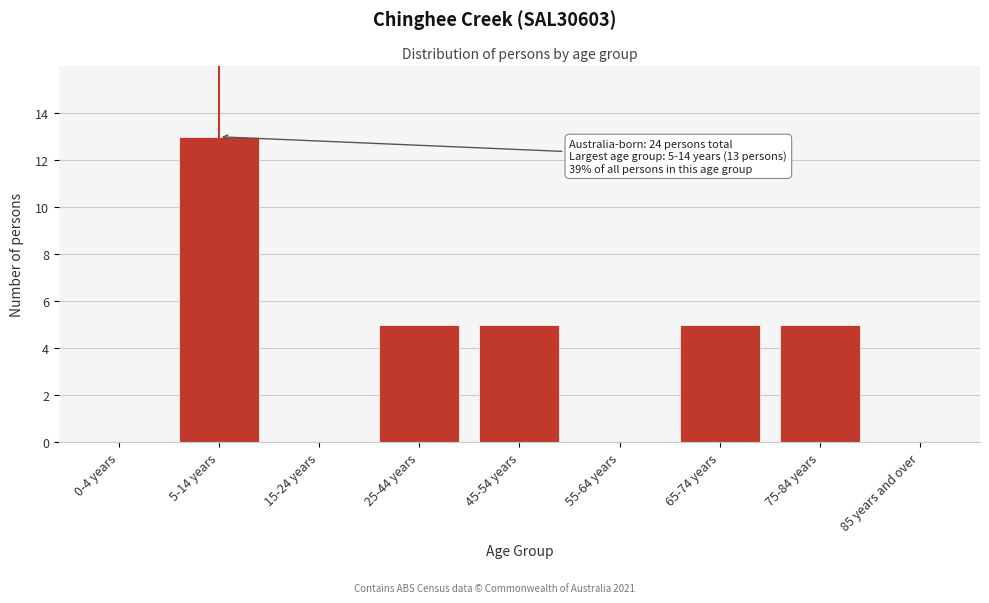

Reading left to right, extract all data points from this chart.

0-4 years=0	5-14 years=13	15-24 years=0	25-44 years=5	45-54 years=5	55-64 years=0	65-74 years=5	75-84 years=5	85 years and over=0